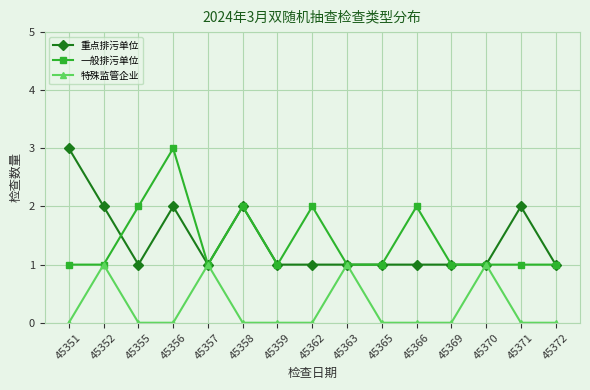

The 重点排污单位 series shows 1 at 45359. True or false?

True